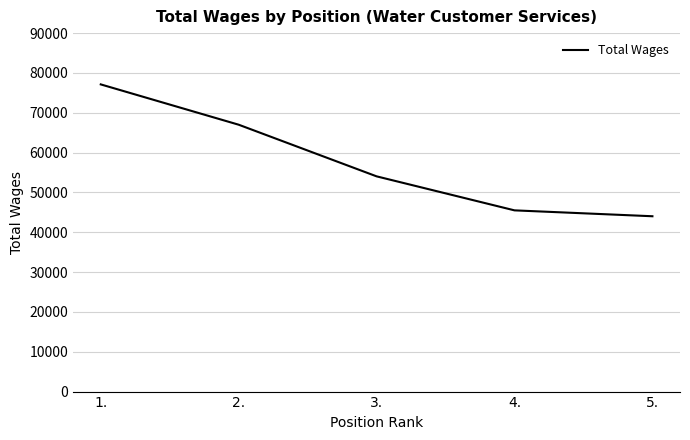

What is the sum of all values?

287687